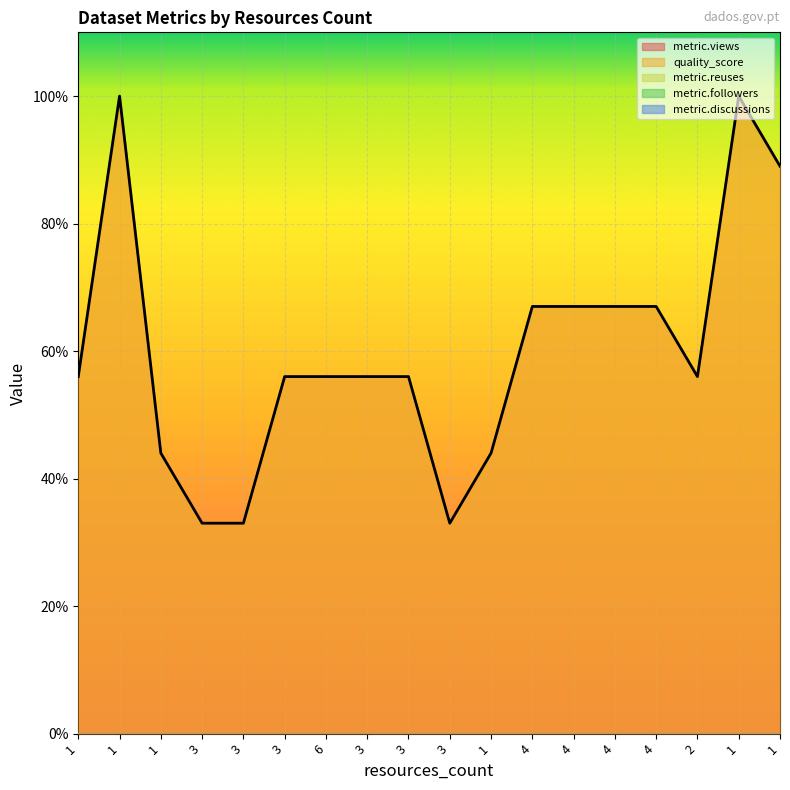

True or false: metric.views has more than 0 interior local peaks.

False